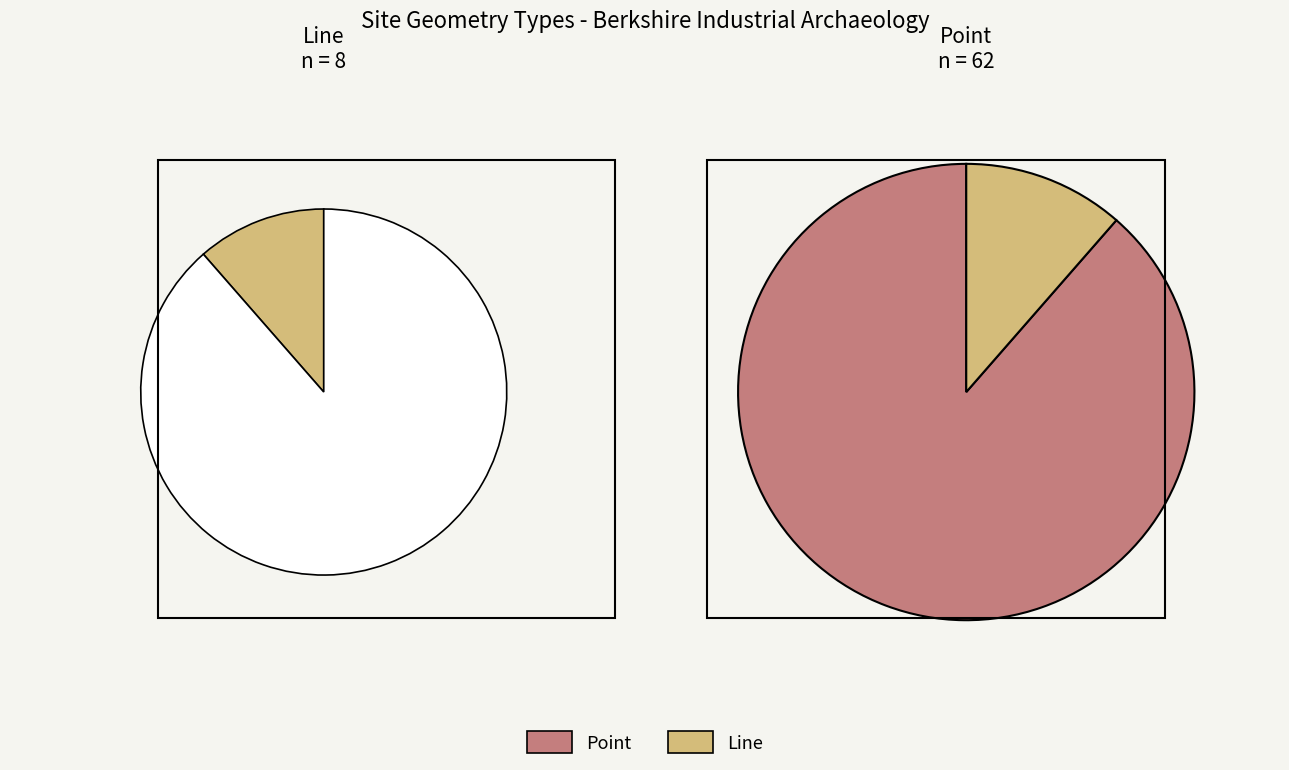

Is the sum of Line and Point greater than half?

Yes